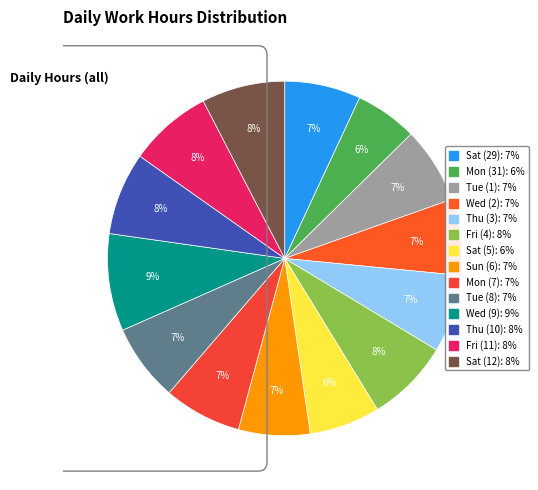

Count the number of slices in the pie.

14